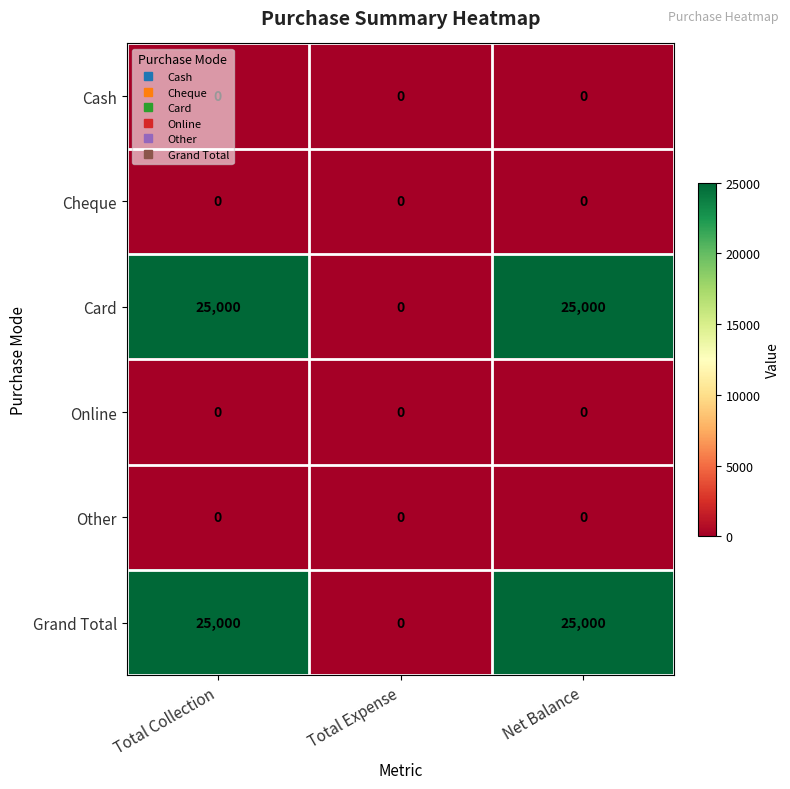

What is the spread (max minus min) of values at Net Balance?

25000